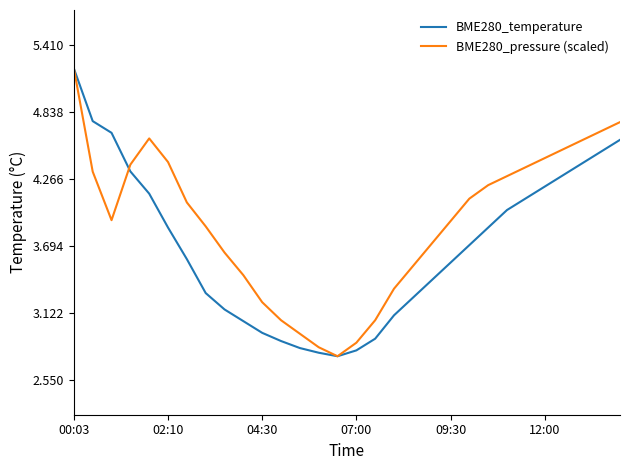

True or false: BME280_pressure (scaled) and BME280_temperature intersect in this chart.

True